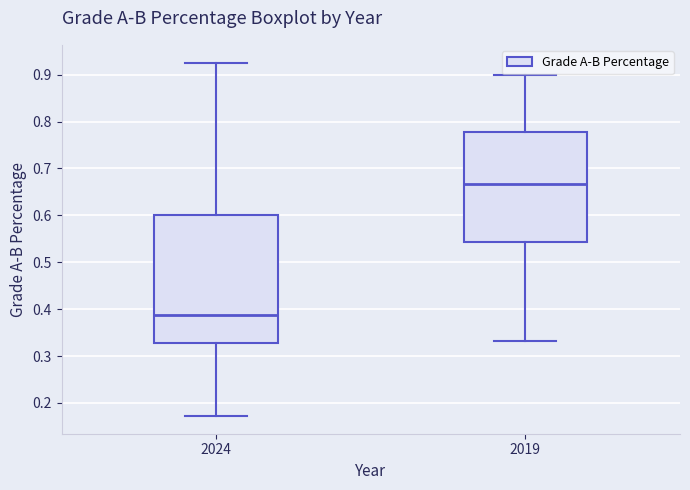

Which box is the tallest, from its lower edge to its upper edge?

2024